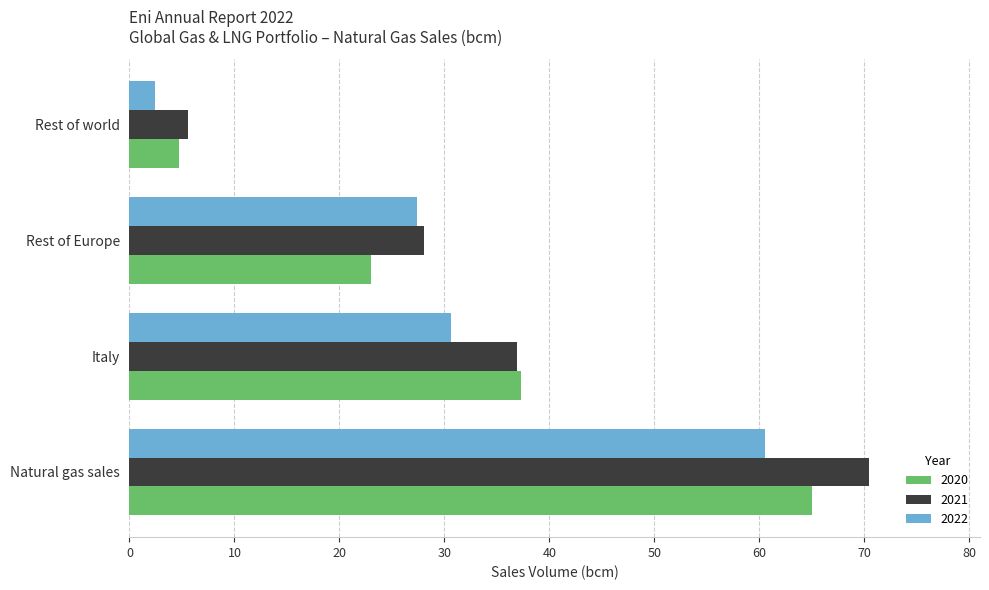

What is the difference between the maximum and second lowest values in the 2022 series?

33.1